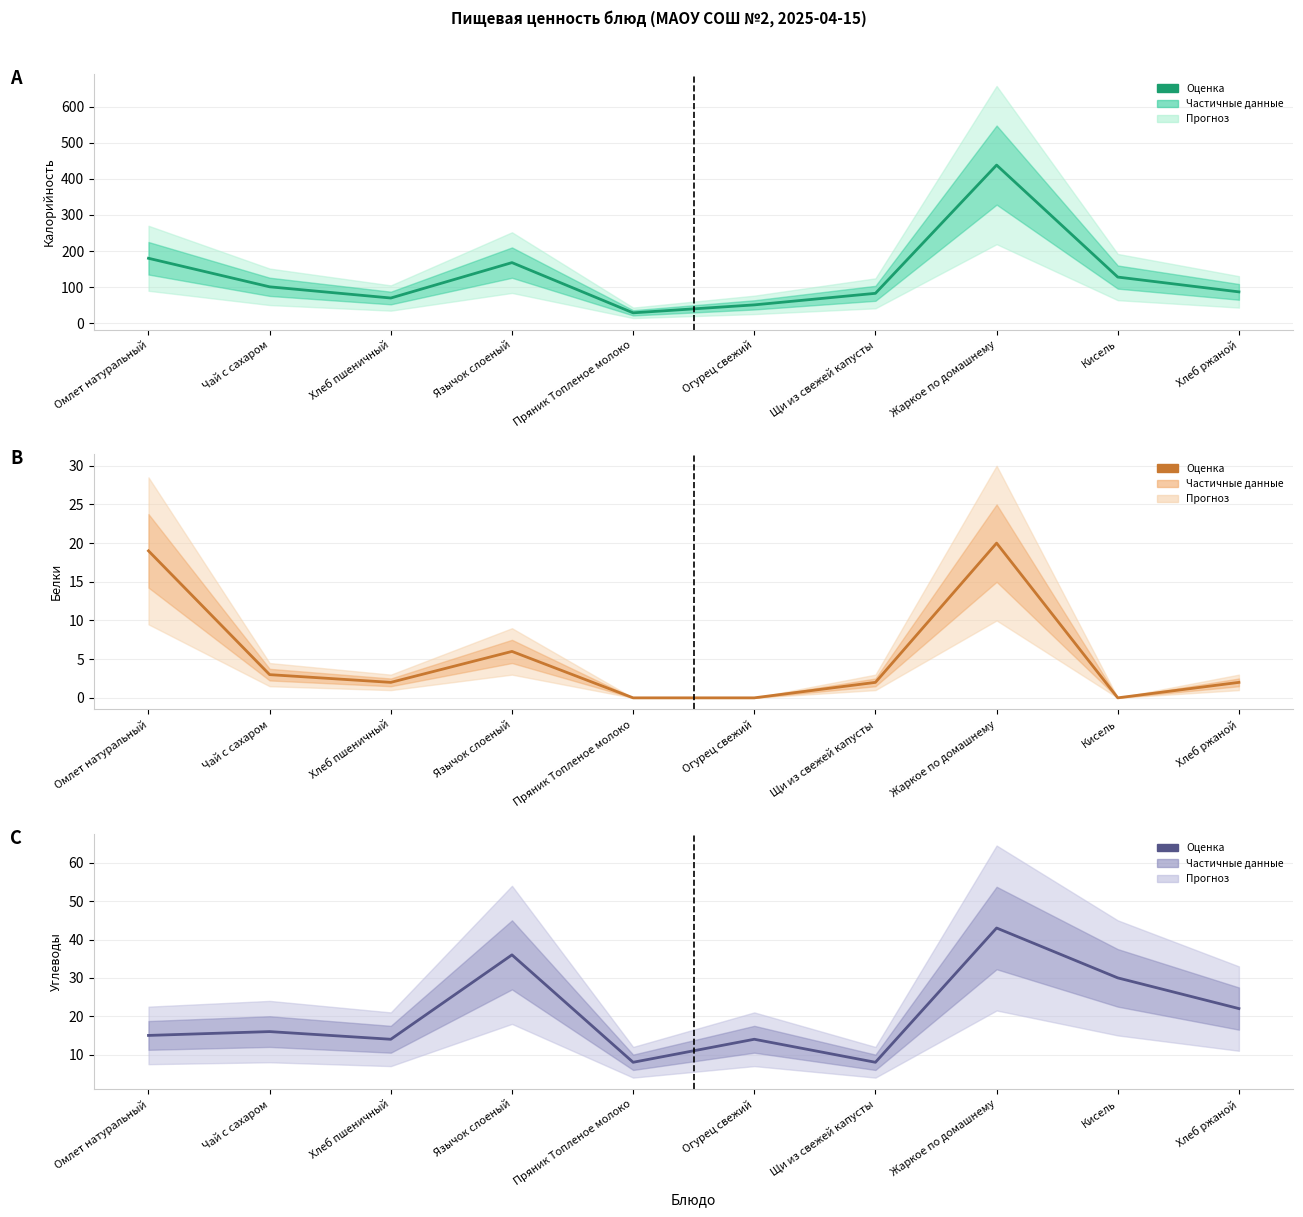

The value of Калорийность at Хлеб пшеничный is 70. True or false?

True